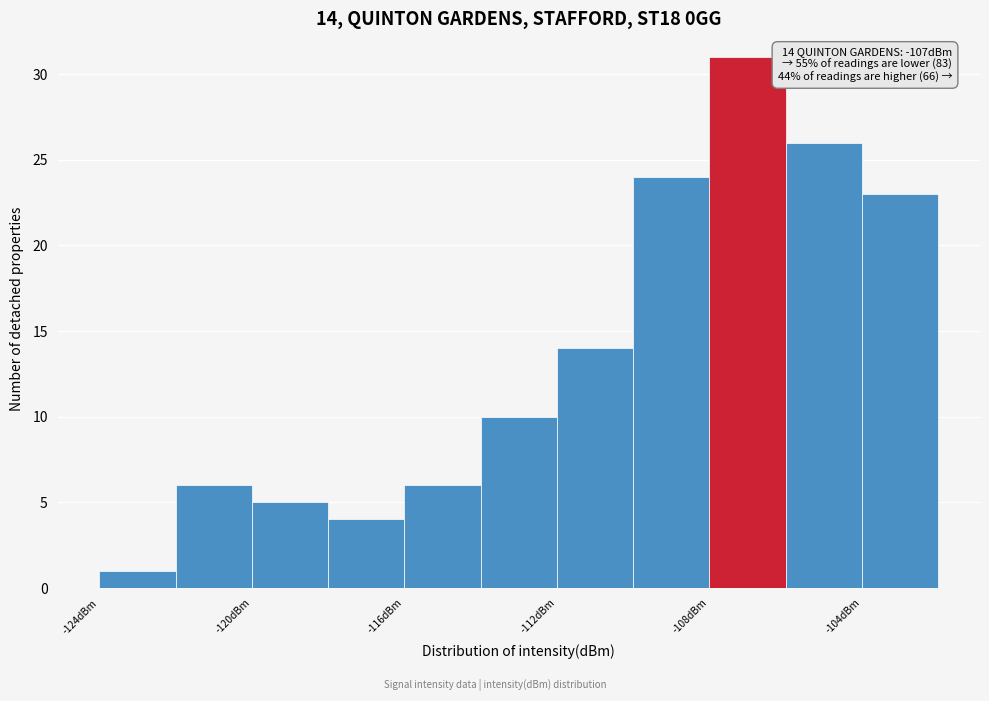

Which range on the x-axis has the tallest bar?

-108 to -106